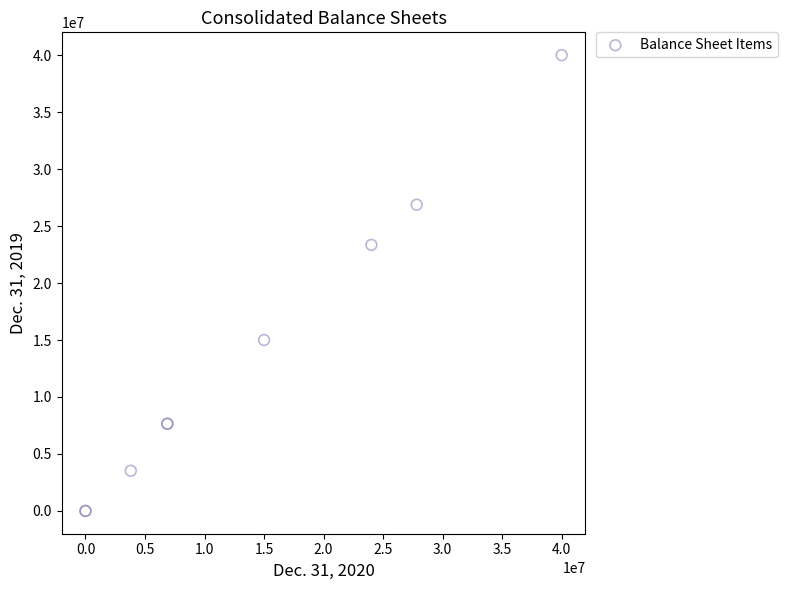

What Y value in the scatter plot is closest to 20000000?

23348205.0